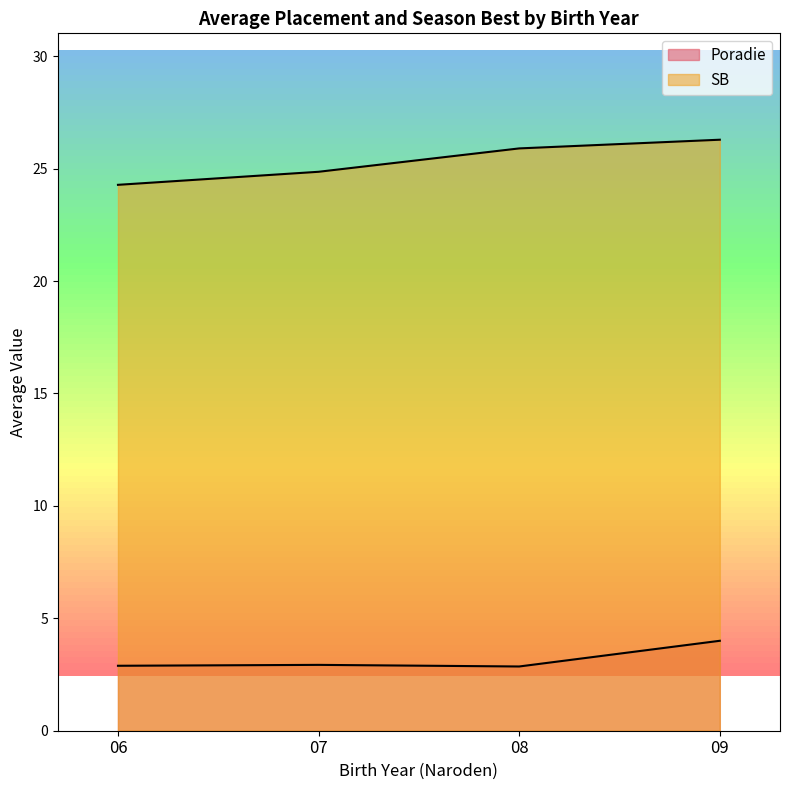

How many distinct data groups are displayed?

2